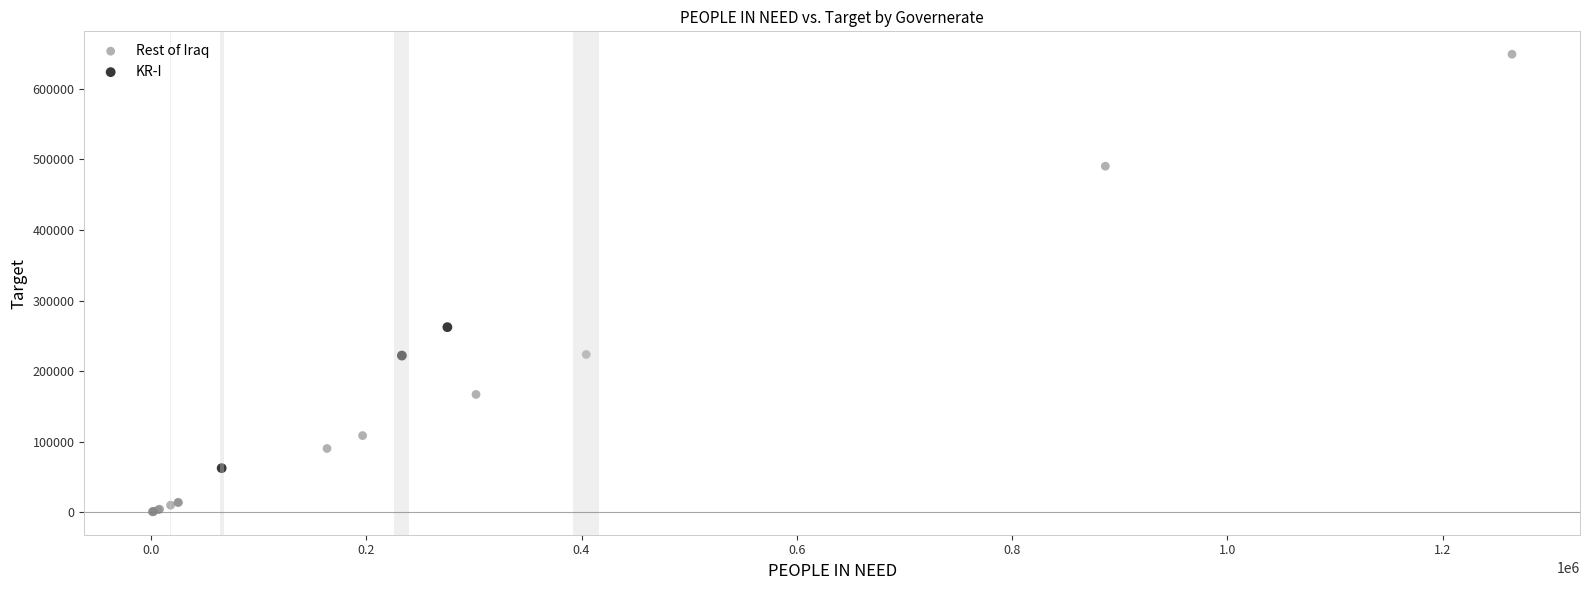

What are all the series names shown in the legend?

Rest of Iraq, KR-I